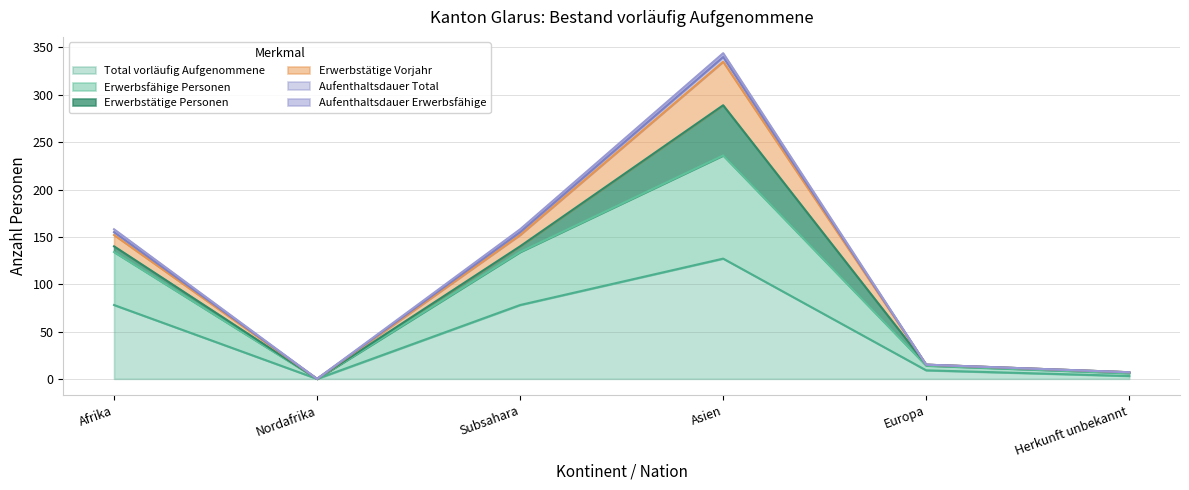

The value of Total vorläufig Aufgenommene at Afrika is 105. True or false?

False